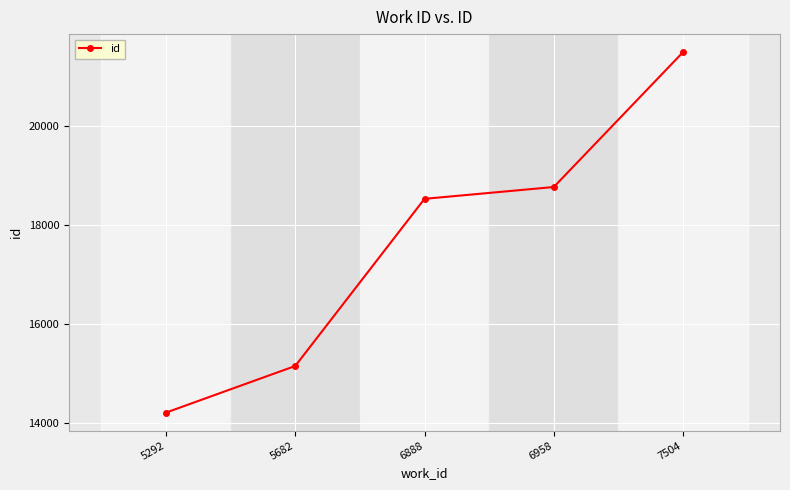

Reading left to right, list all the values displayed in this chart.

14218	15157	18524	18762	21479